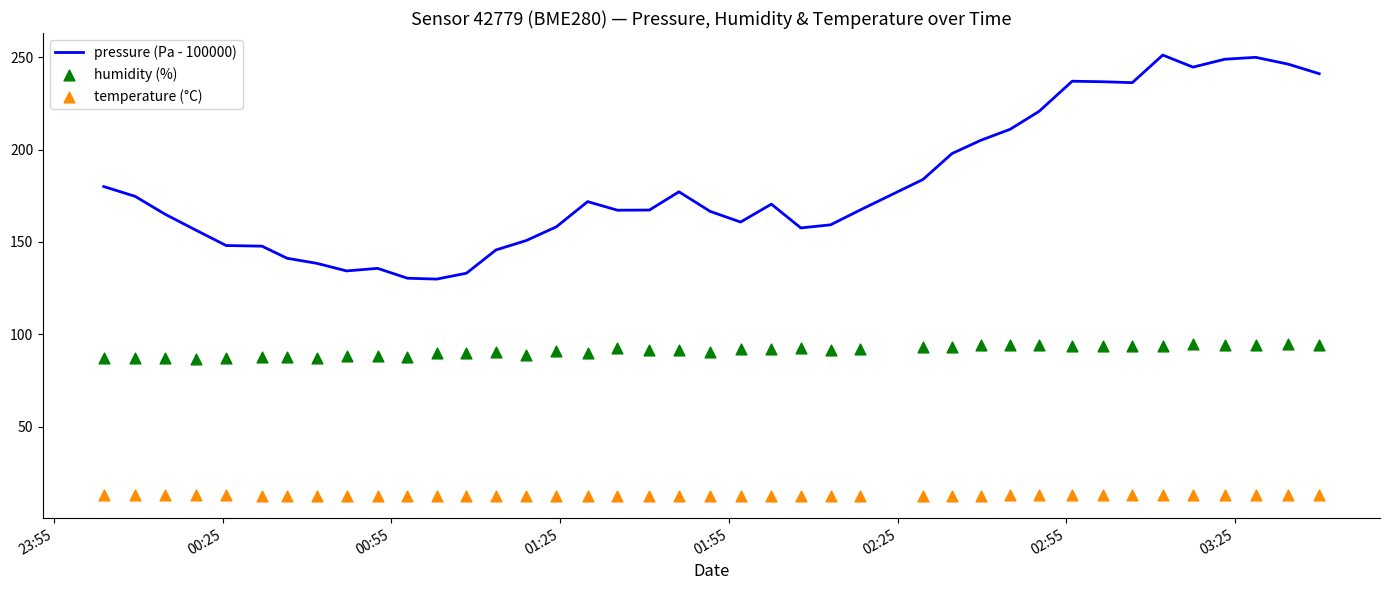

Which series reaches the maximum Y coordinate?

pressure (Pa - 100000)